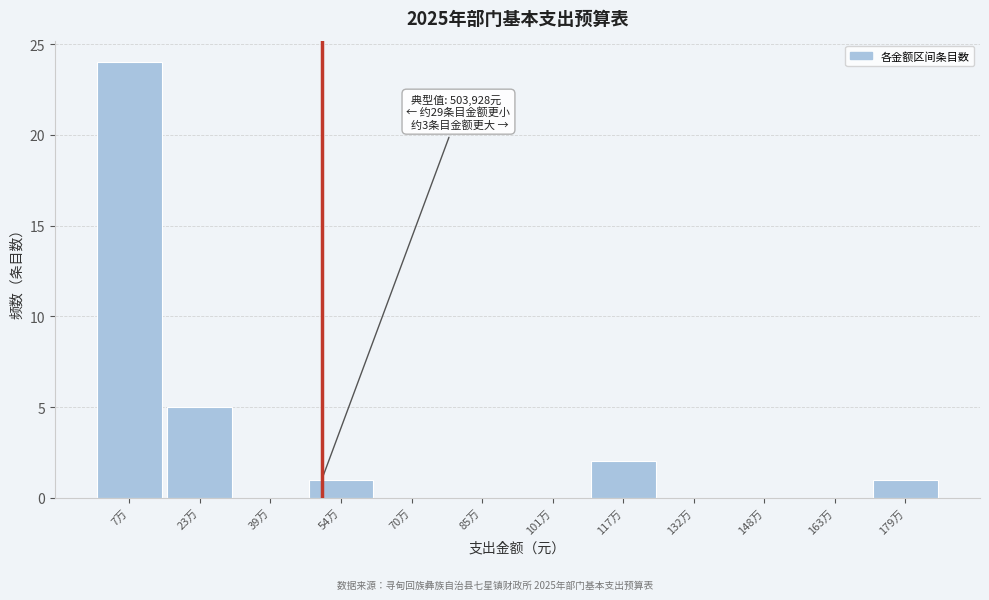

Reading right to left, what are all the values shown in this chart?

179万=1	163万=0	148万=0	132万=0	117万=2	101万=0	85万=0	70万=0	54万=1	39万=0	23万=5	7万=24